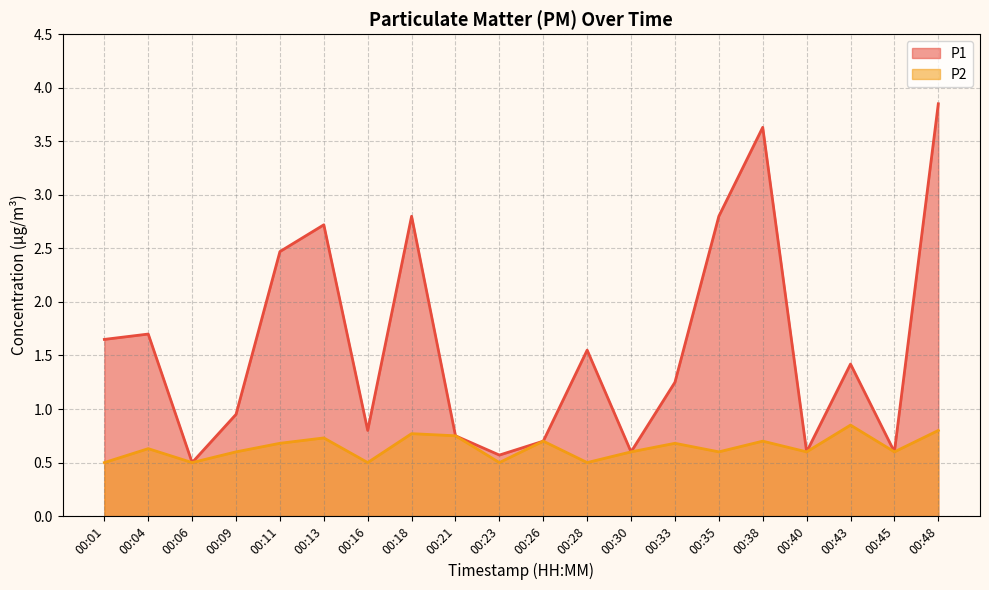

How many data points in P1 are above 1?

11